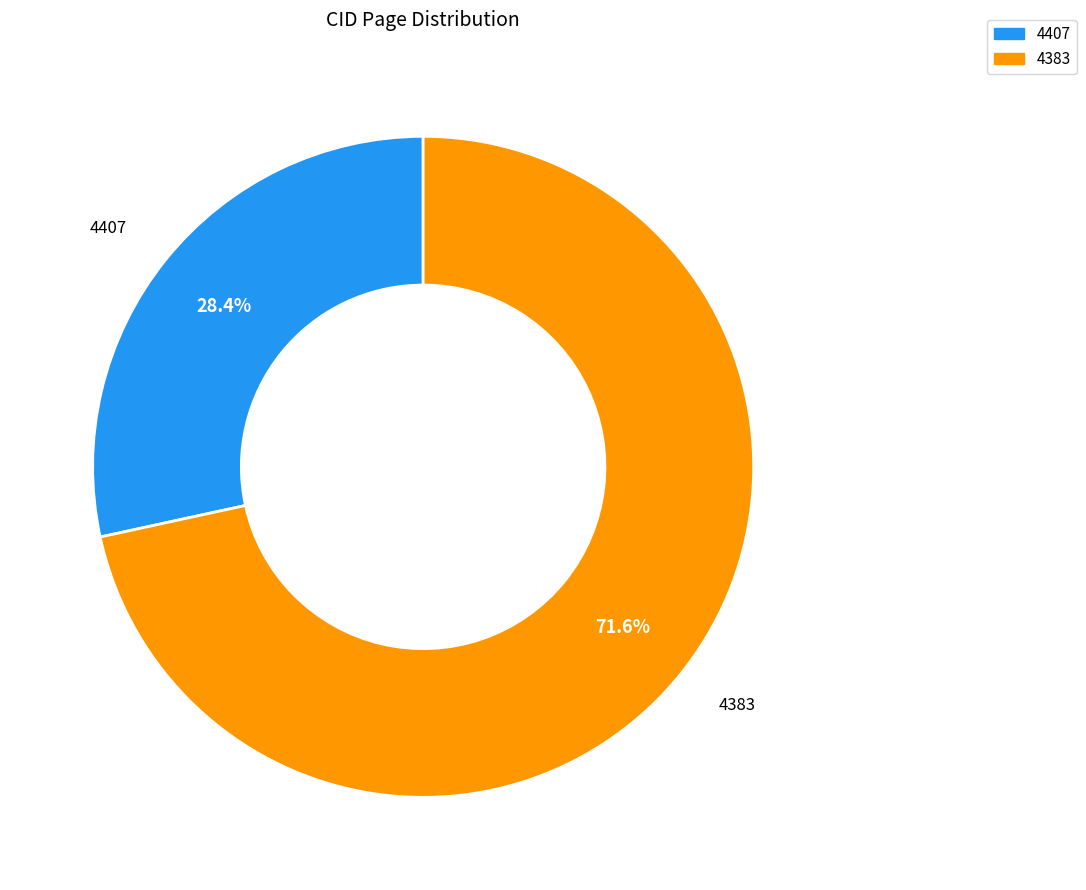

Is the sum of 4383 and 4407 greater than half?

Yes